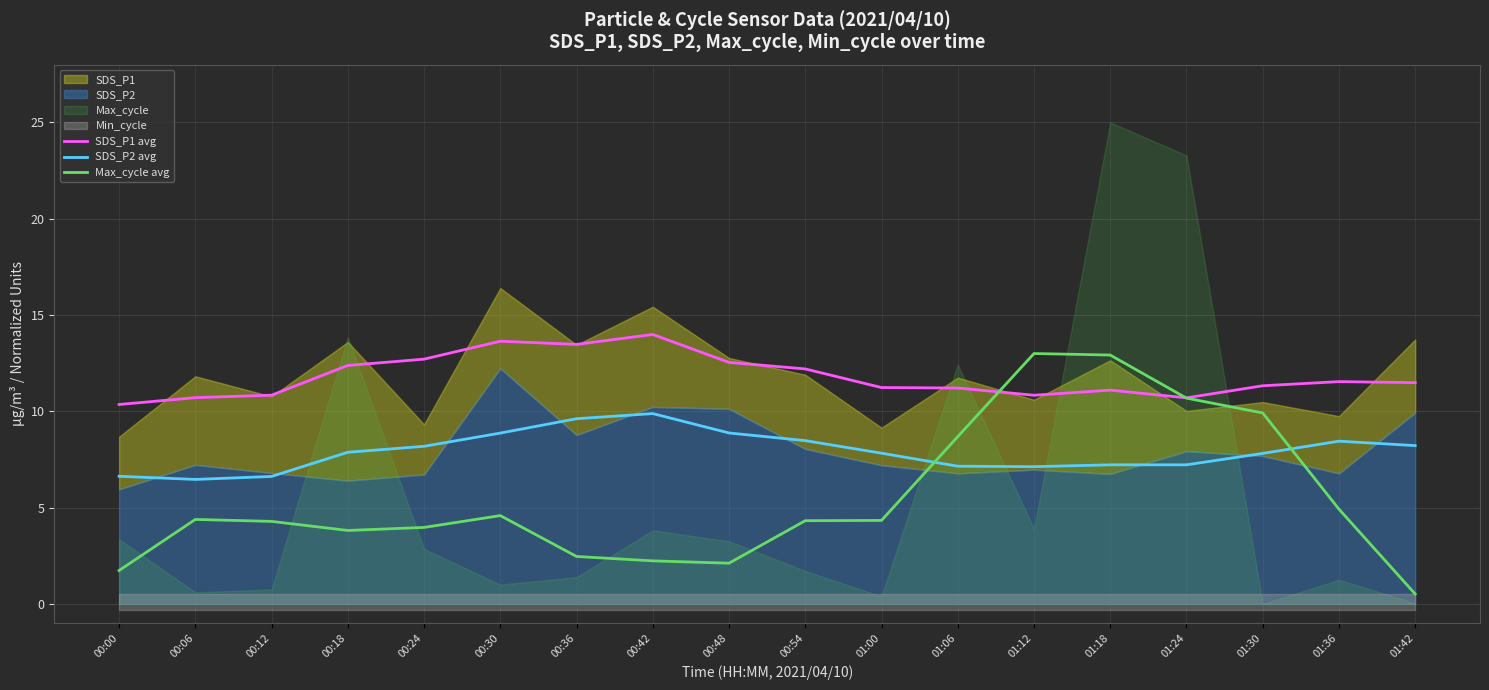

The SDS_P2 avg series shows 8.2 at 00:24. True or false?

True